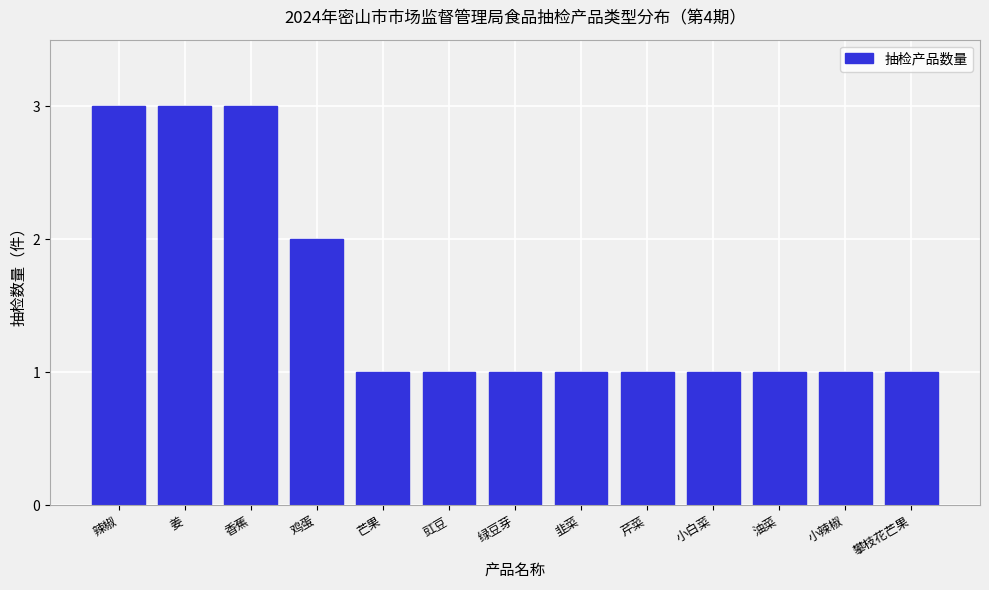

Reading right to left, extract all data points from this chart.

1	1	1	1	1	1	1	1	1	2	3	3	3